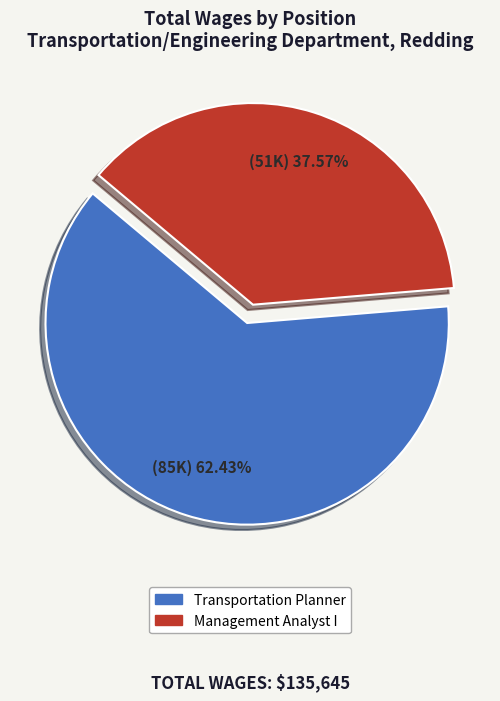

What percentage is NOT represented by Management Analyst I?

62.4%